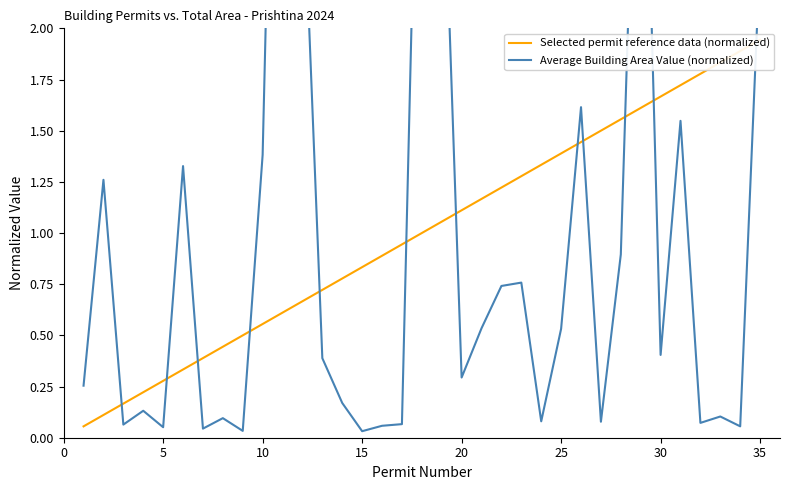

What are all the series names shown in the legend?

Selected permit reference data (normalized), Average Building Area Value (normalized)